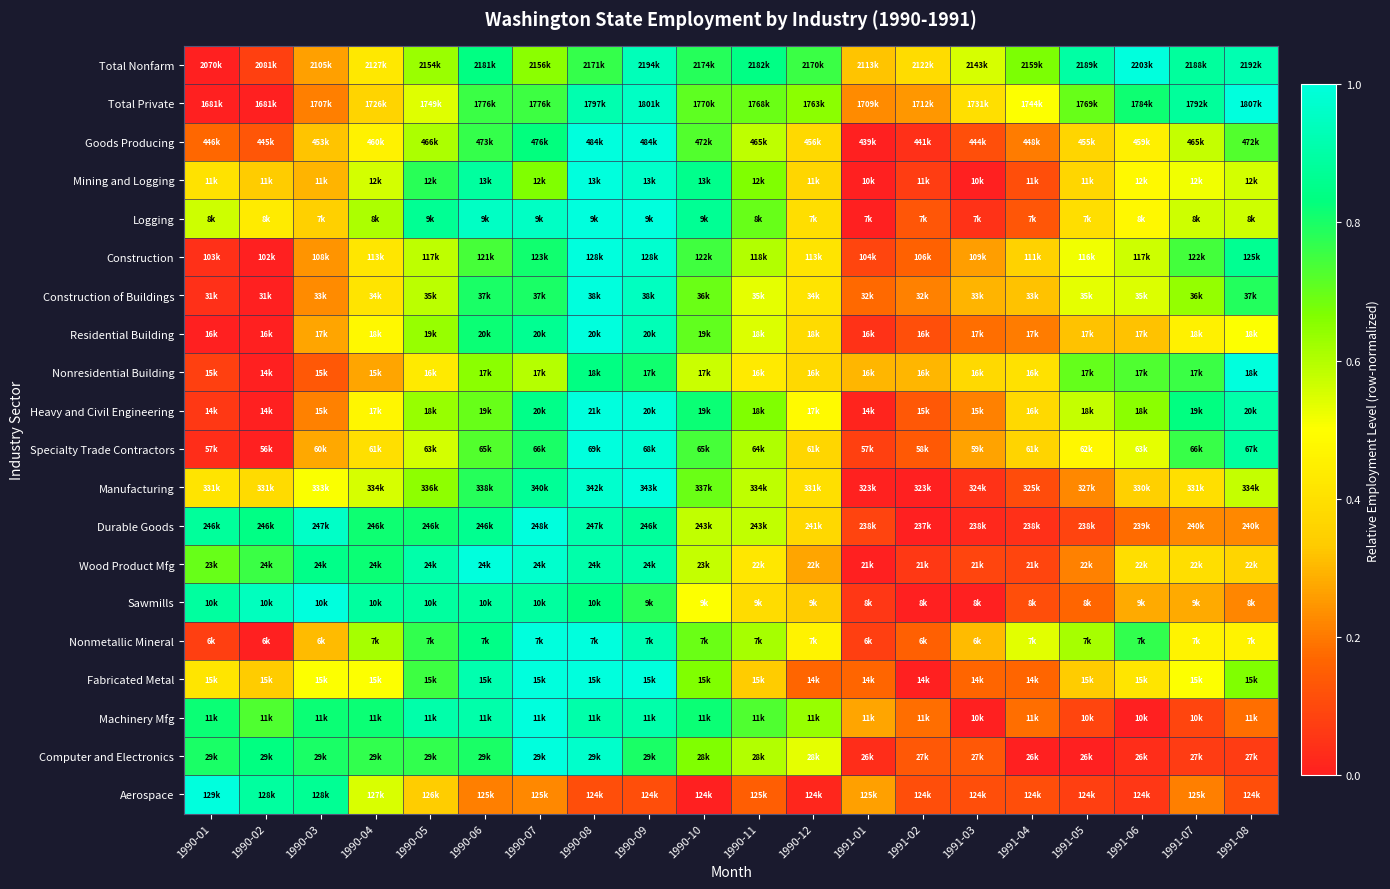

Which series has the largest range (max minus min)?

Total Nonfarm